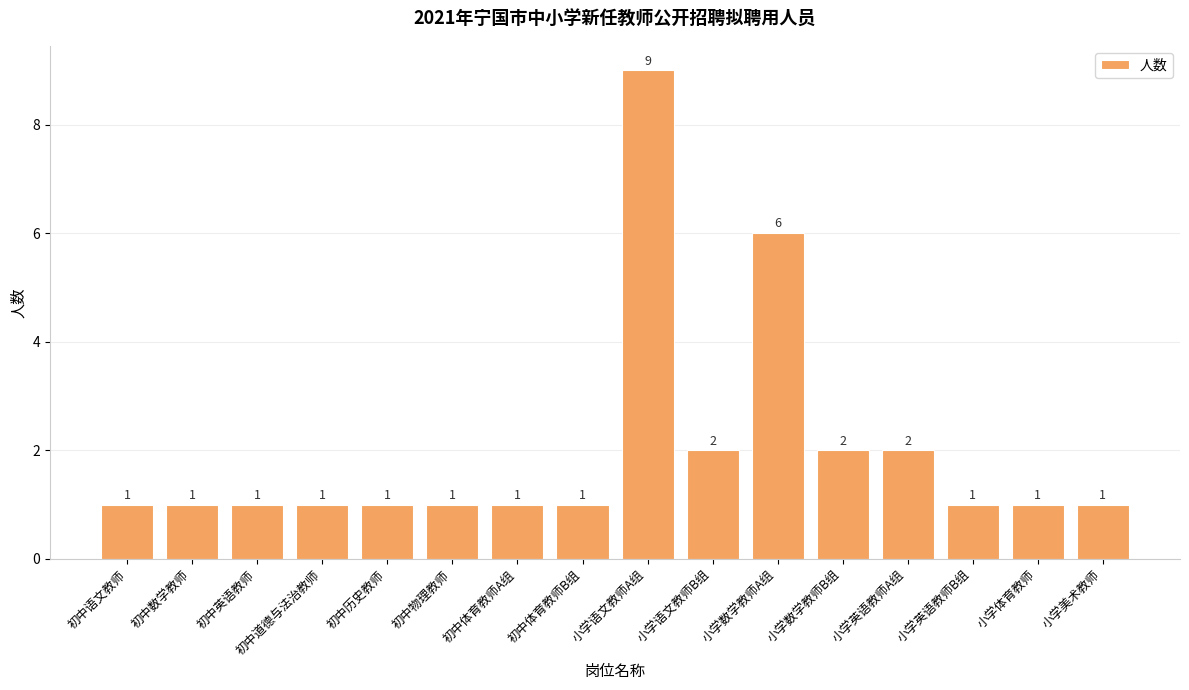

What is the change in value from 小学英语教师A组 to 小学美术教师?

-1